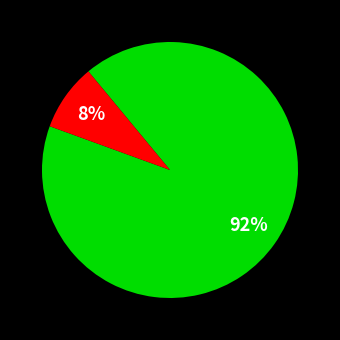

To the nearest percent, what is the average slice percentage?

50%